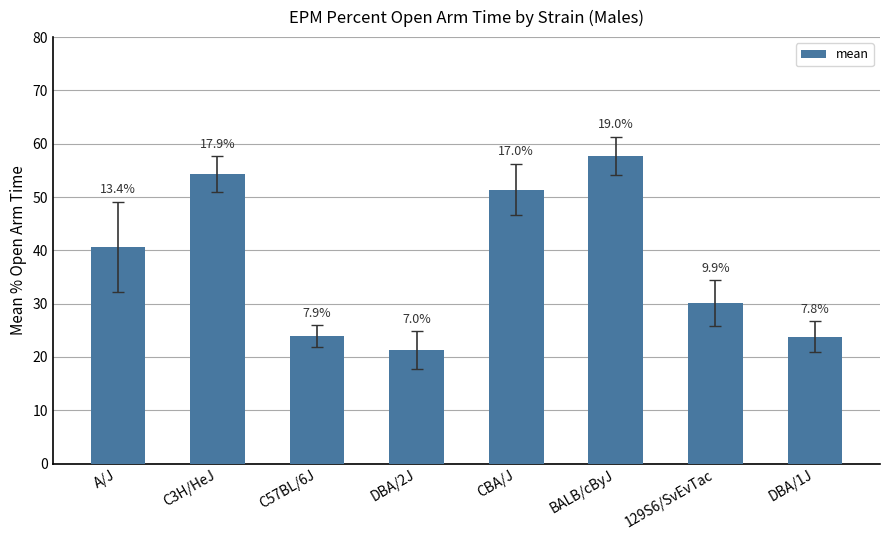

The chart shows a value of 33.9 at DBA/1J. True or false?

False